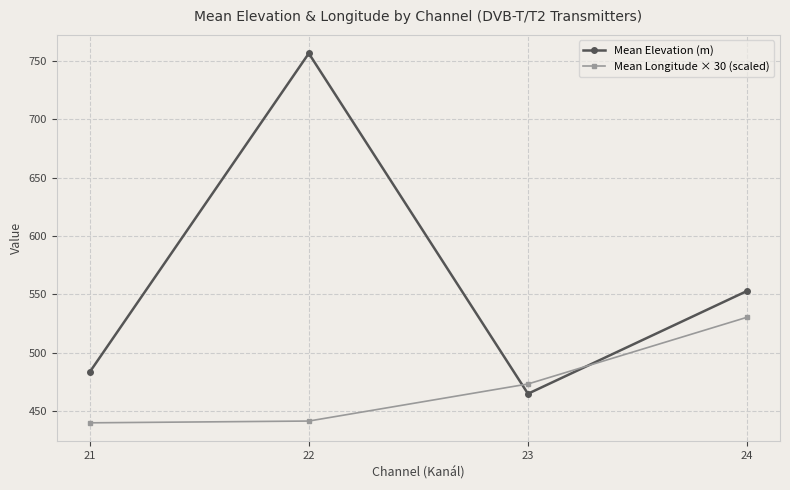

What is the difference between the maximum and minimum values in the Mean Elevation (m) series?

291.7